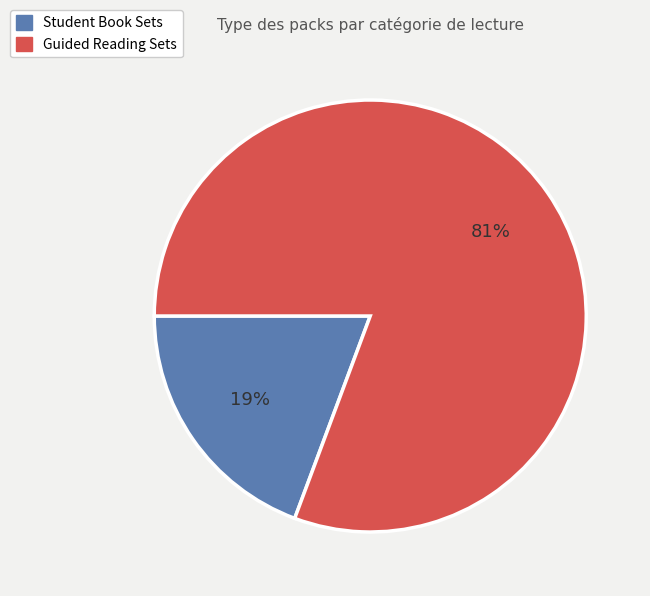

How many slices are in this pie chart?

2